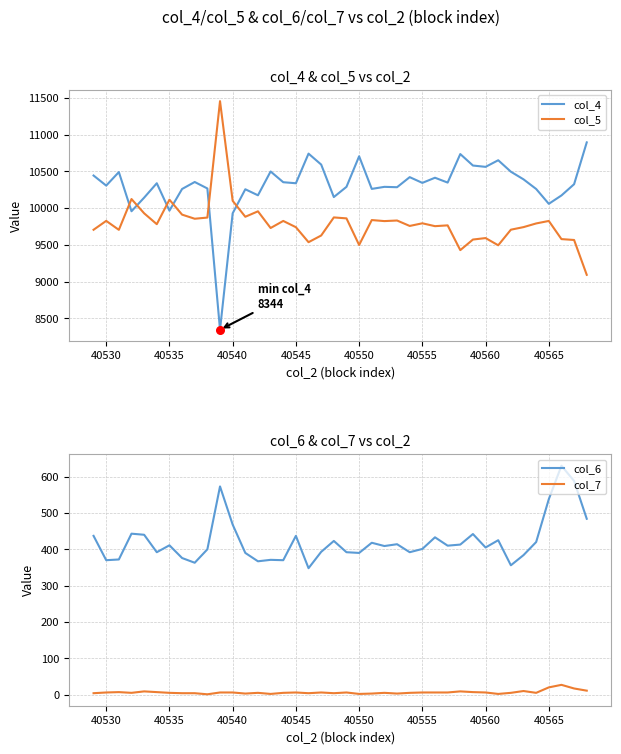

How many times do col_5 and col_4 cross each other?

6